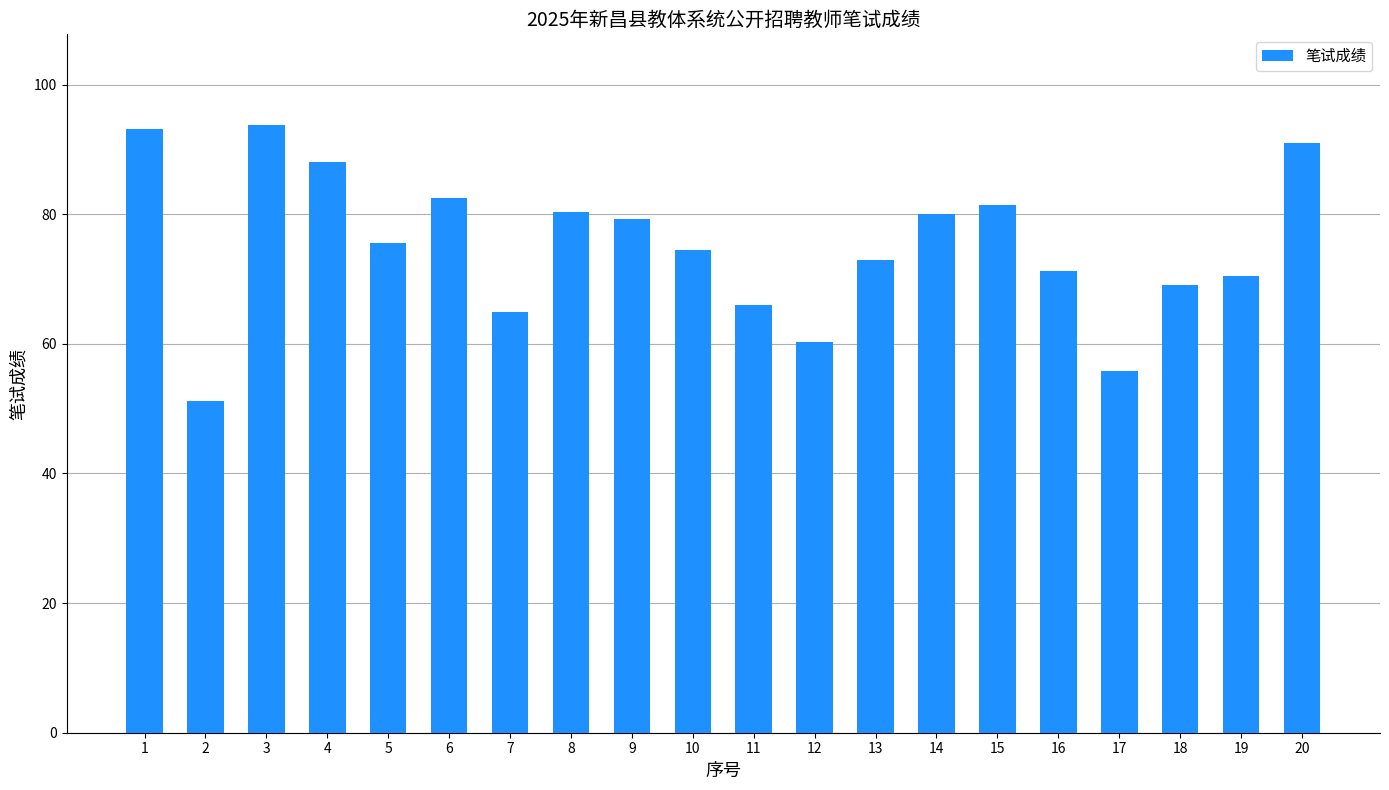

What is the smallest value displayed?

51.2